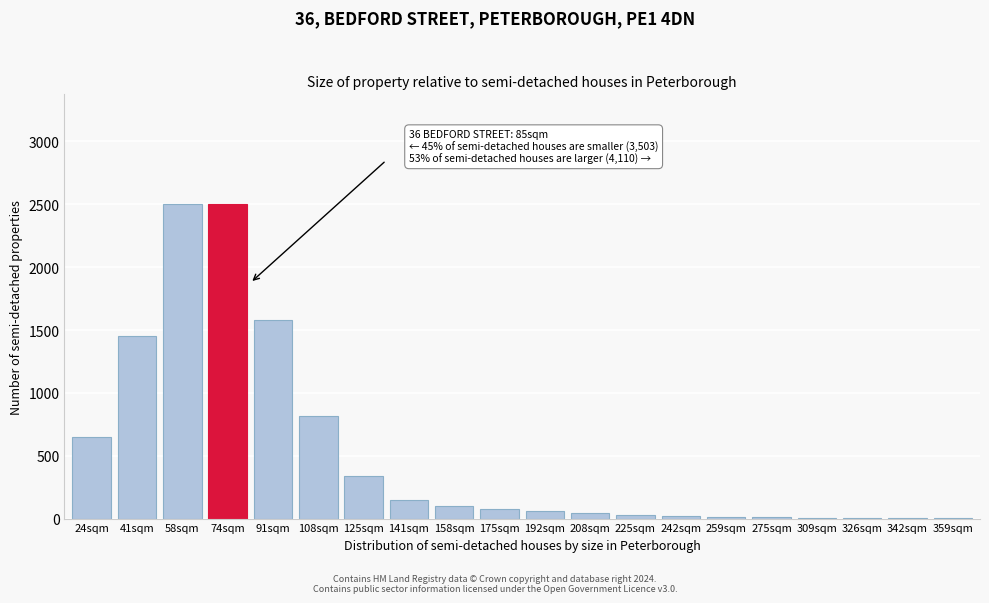

True or false: the data shows 10 at 275sqm.

True